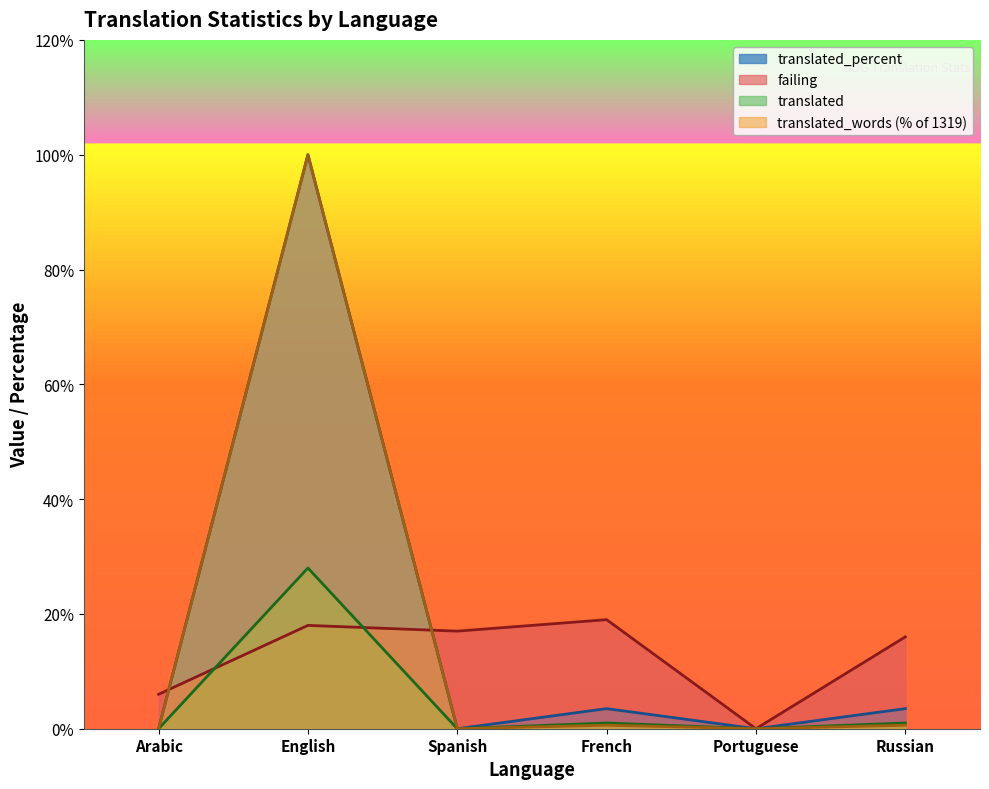

The value of translated_words at Portuguese is 49.0. True or false?

False